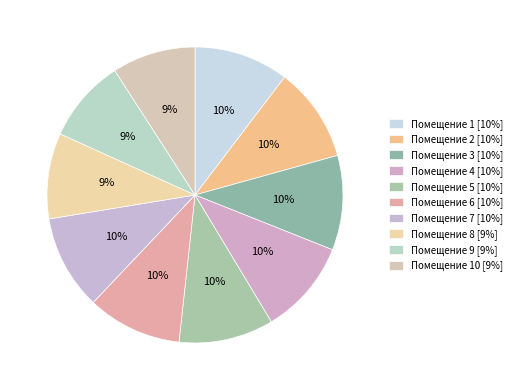

Count the number of slices in the pie.

10